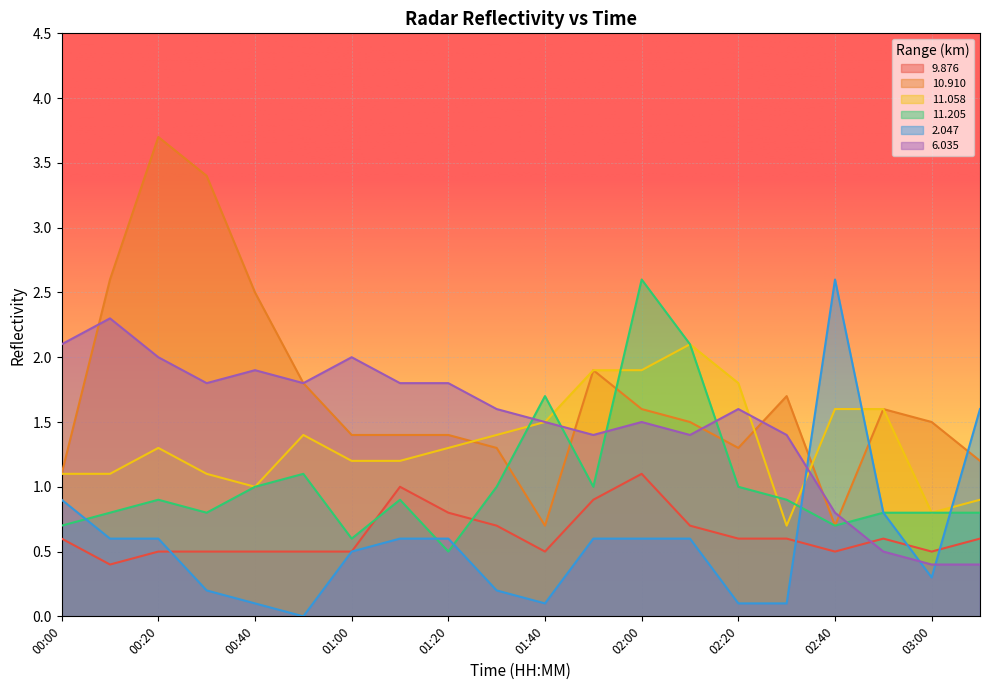

Read the 11.205 value at 03:10.

0.8